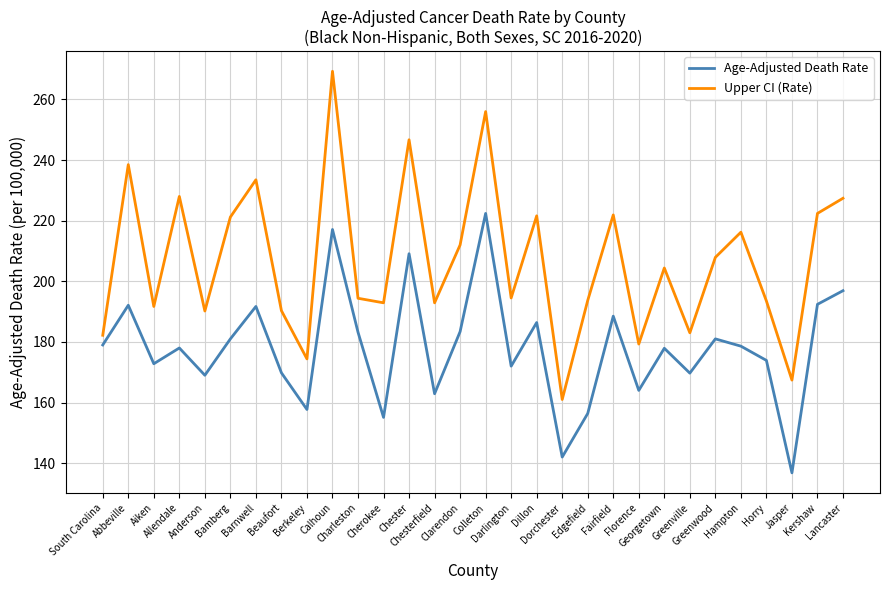

What is the difference between the highest and lowest values at Greenwood?

26.9